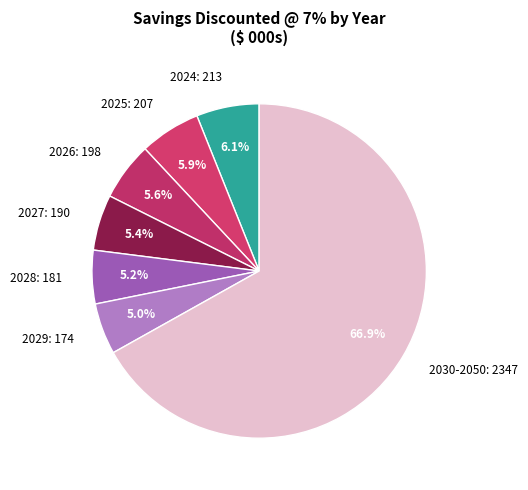

What is the ratio of the value at 2027: 190 to the value at 2025: 207?

0.9